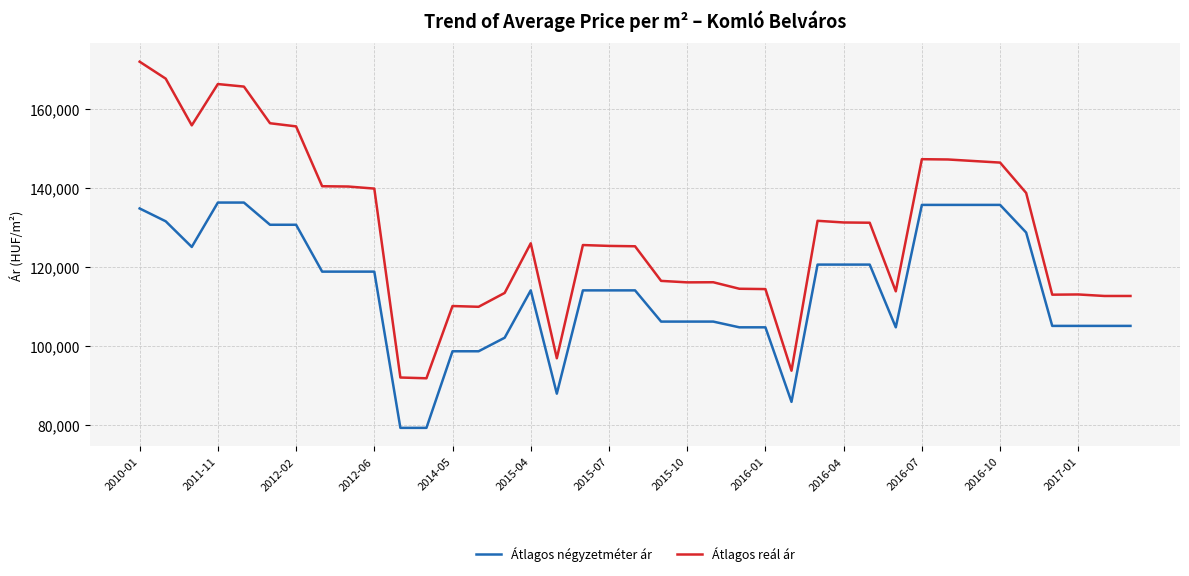

Does the chart have visible grid lines?

Yes